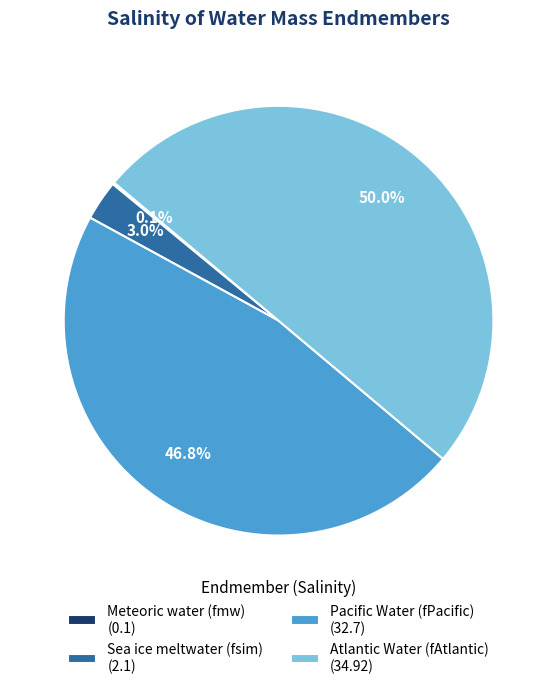

Do Pacific Water (fPacific) (32.7) and Atlantic Water (fAtlantic) (34.92) together represent more than half of the pie?

Yes